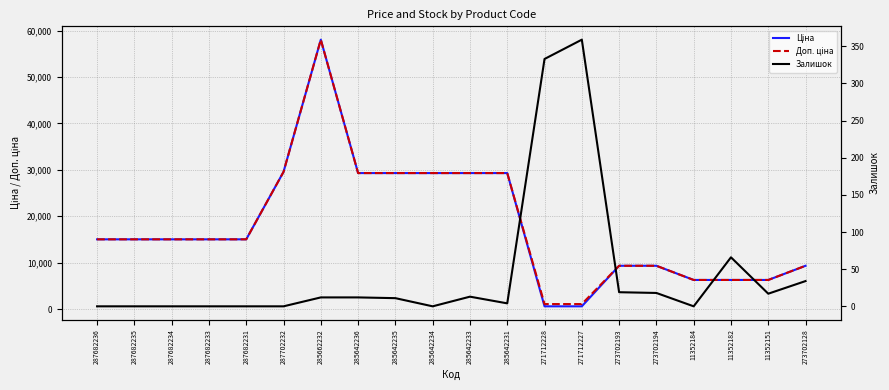

Which series changed the most between 287682233 and 285662232?

Ціна